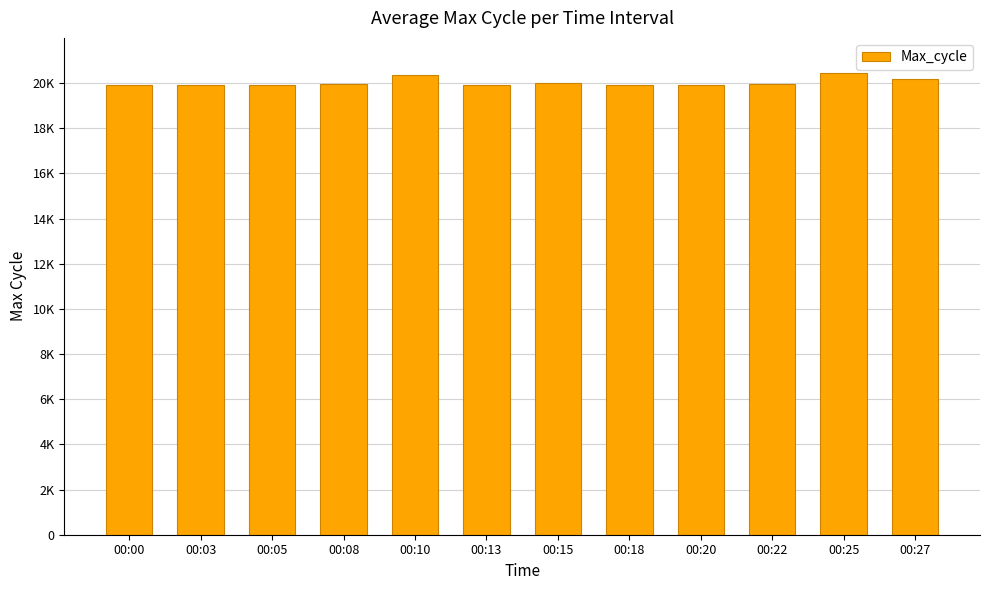

Does the chart contain any negative values?

No